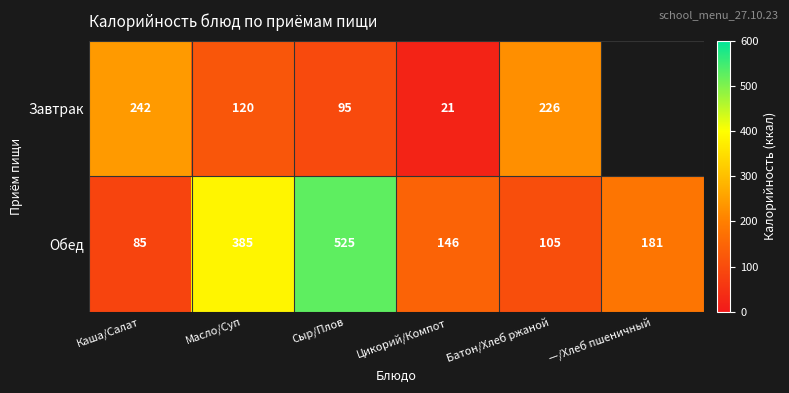

Between Сыр/Плов and Цикорий/Компот, which series saw the biggest shift?

Обед